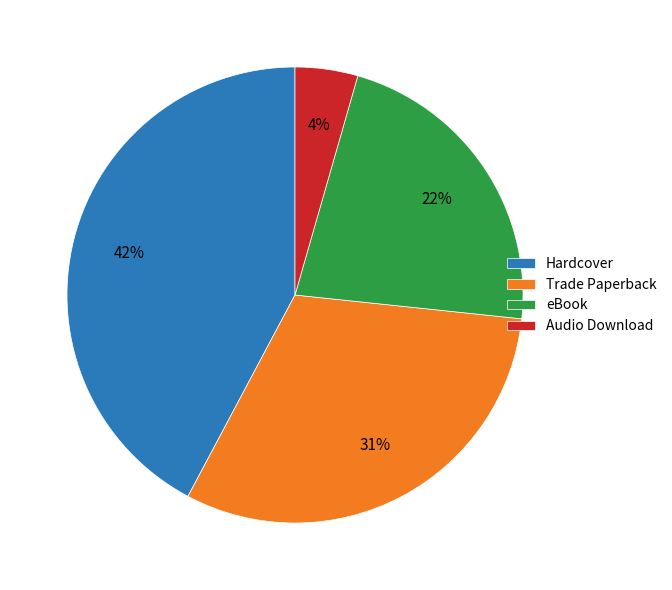

Do eBook and Trade Paperback together represent more than half of the pie?

Yes